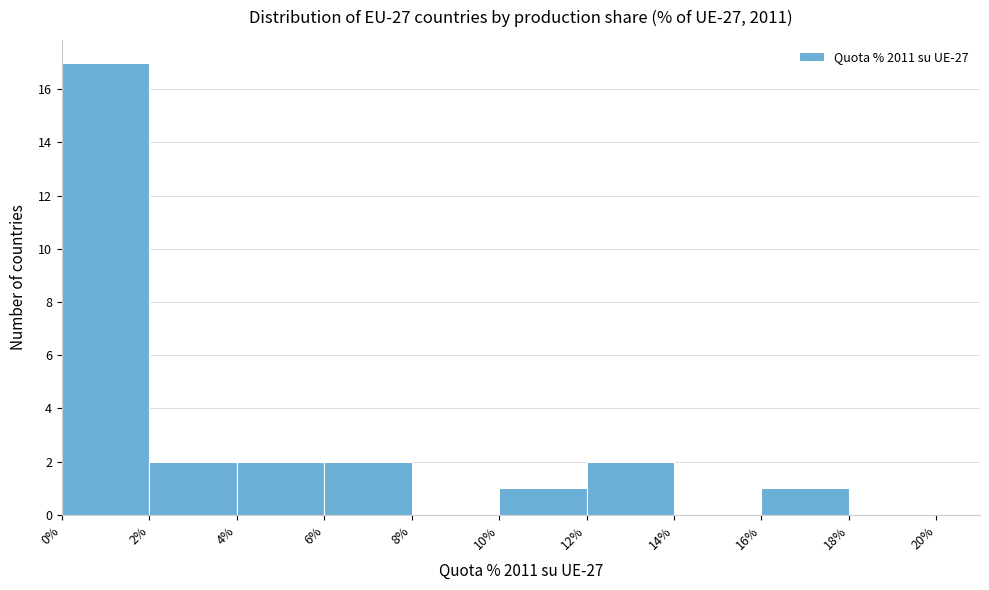

Reading left to right, transcribe this chart: for each bar, give the range it covers on the x-axis and its height. The values are not printed on the chart, so give them approximately, as read against the axis.

0% to 2%: 17
2% to 4%: 2
4% to 6%: 2
6% to 8%: 2
8% to 10%: 0
10% to 12%: 1
12% to 14%: 2
14% to 16%: 0
16% to 18%: 1
18% to 20%: 0